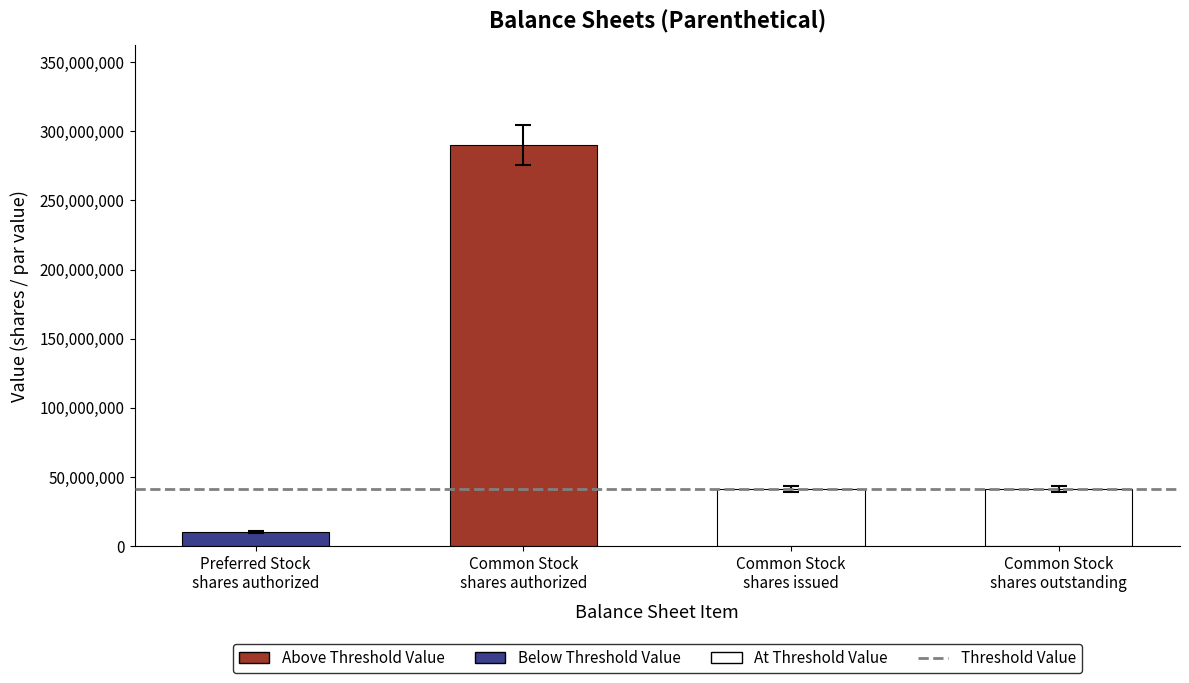

What is the value of the 2nd bar from the left?

290000000